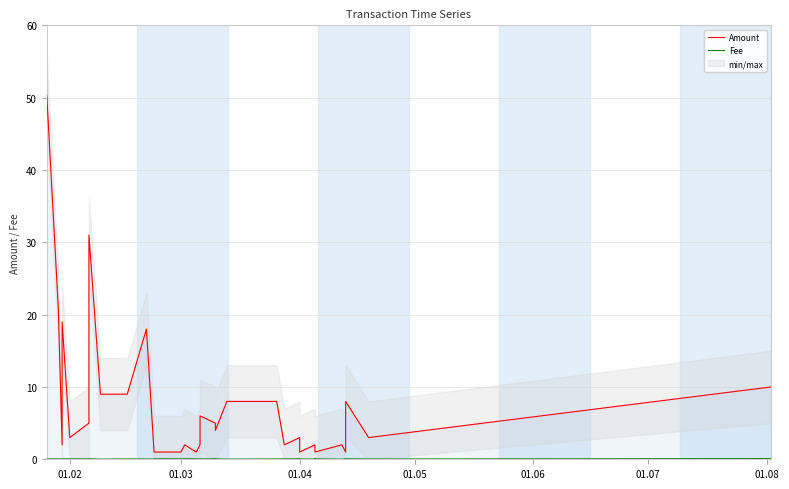

What are all the series names shown in the legend?

Amount, Fee